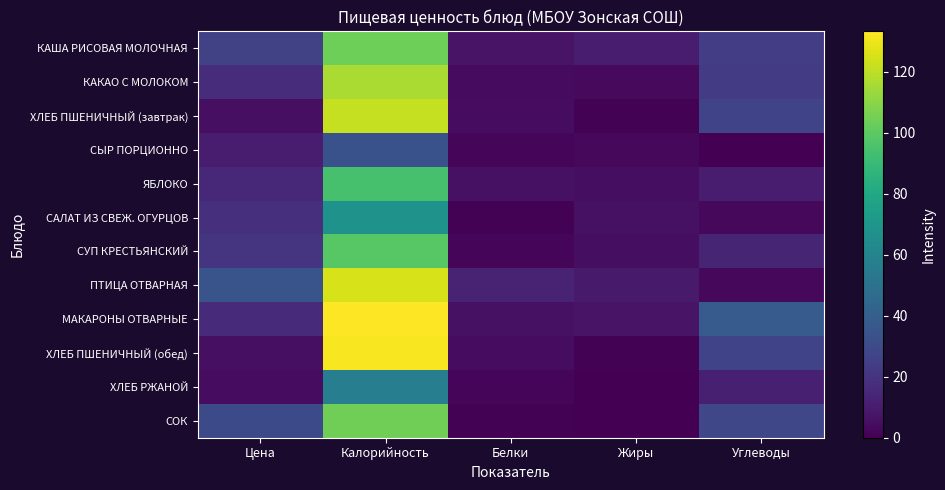

Which series changed the most between Жиры and Углеводы?

МАКАРОНЫ ОТВАРНЫЕ